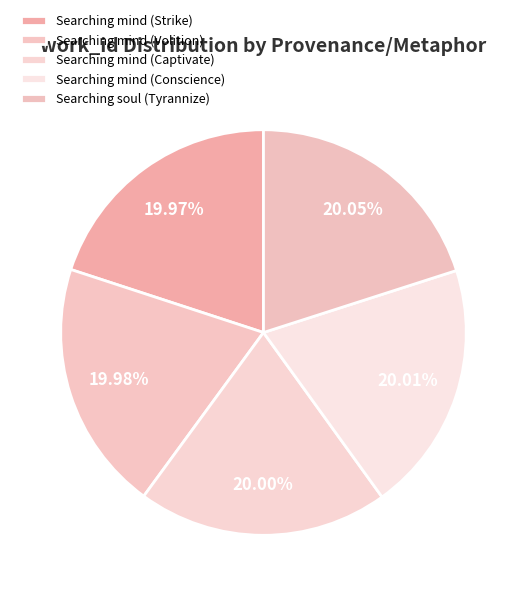

To the nearest percent, what percentage of the pie is Searching soul (Tyrannize)?

20%